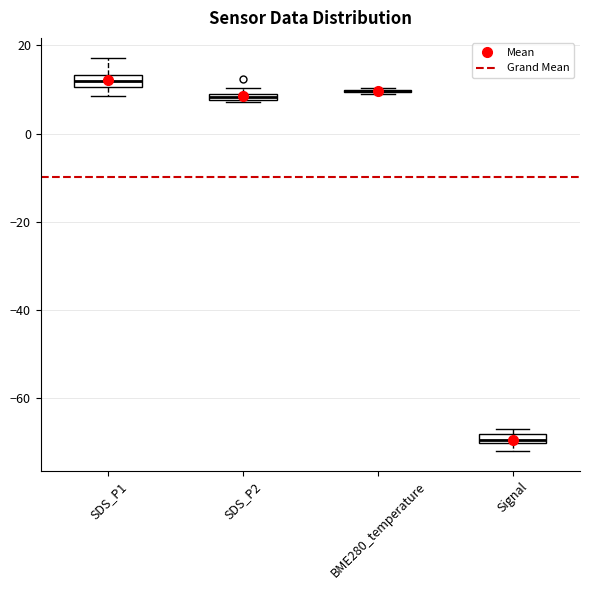

Where does the lower whisker of the box for SDS_P1 end on the y-axis? The values are not printed on the chart, so give them approximately, as read against the axis.

8